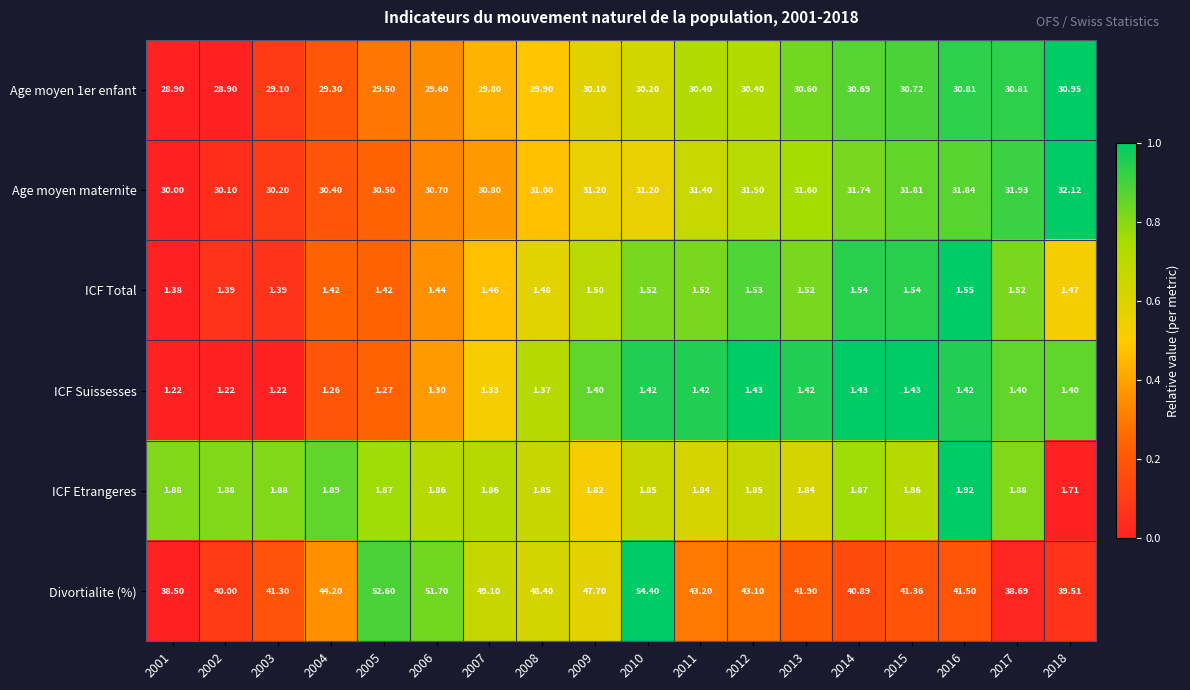

Is the value of Age moyen maternite at 2016 greater than the value of Age moyen 1er enfant at 2005?

Yes